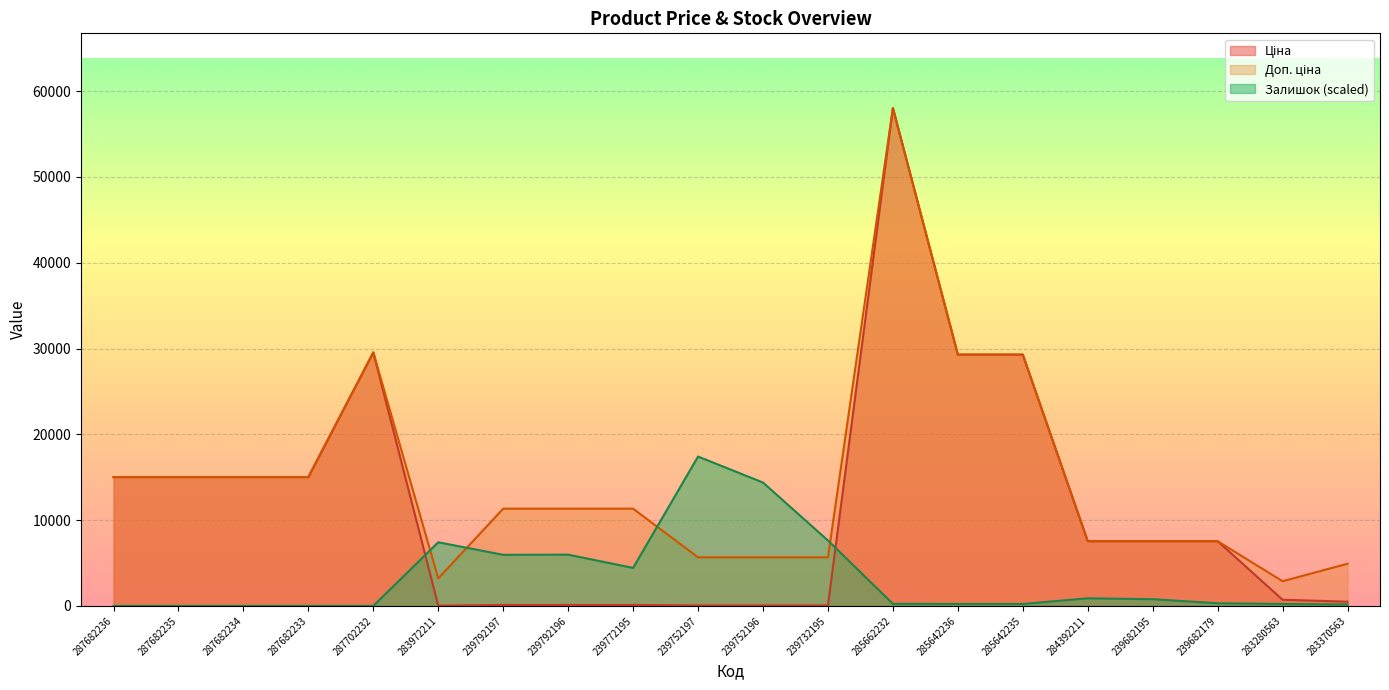

True or false: Доп. ціна has a value of 7545.9 at 284392211.

True